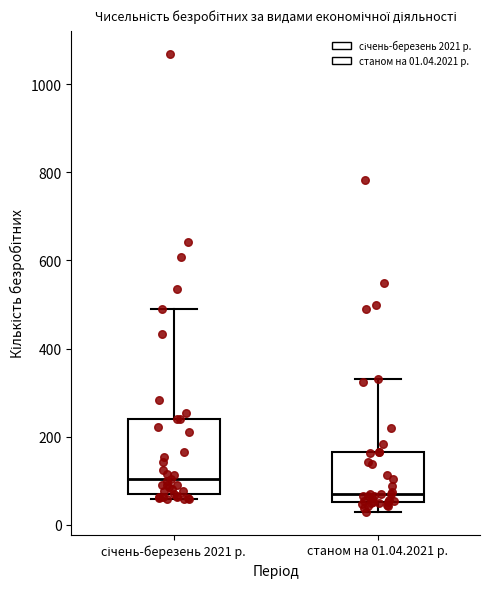

Reading left to right, transcribe this box plot: for each box, give where its median line is, the range the box spans, and where its two whiskers end, as read against the y-axis. The values are not printed on the chart, so give them approximately, as read against the axis.

січень-березень 2021 р.: median 100, box 60 to 240, whiskers 60 (just below the box's lower edge) to 500
станом на 01.04.2021 р.: median 80, box 60 to 160, whiskers 20 to 340